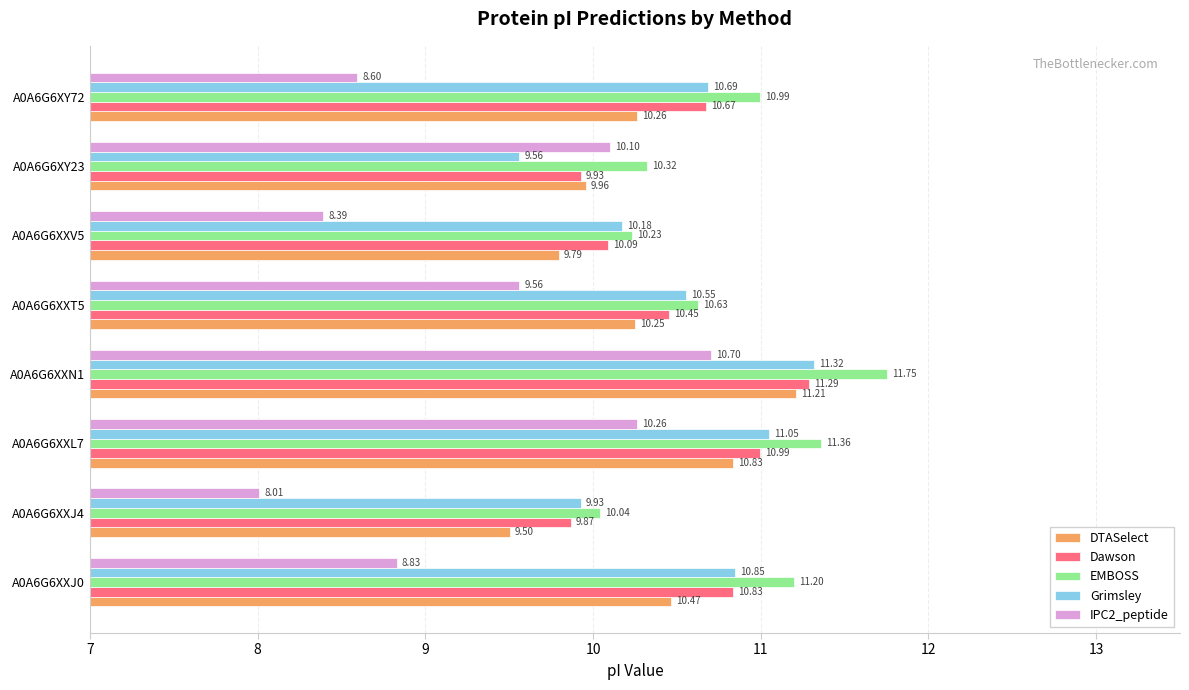

At which category is the sum across all series the highest?

A0A6G6XXN1